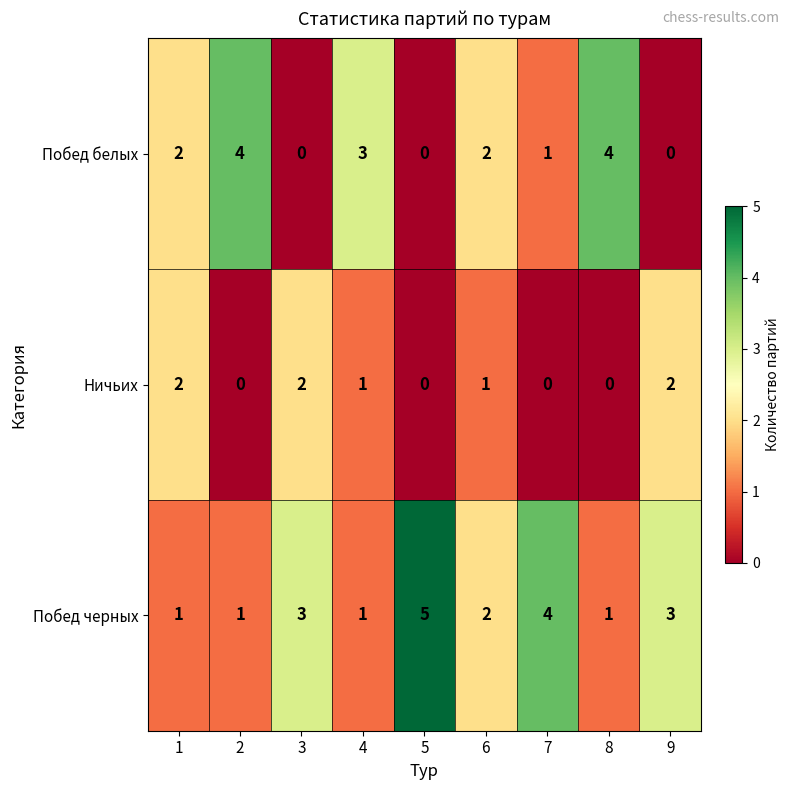

True or false: Побед черных has a value of 3 at 3.

True